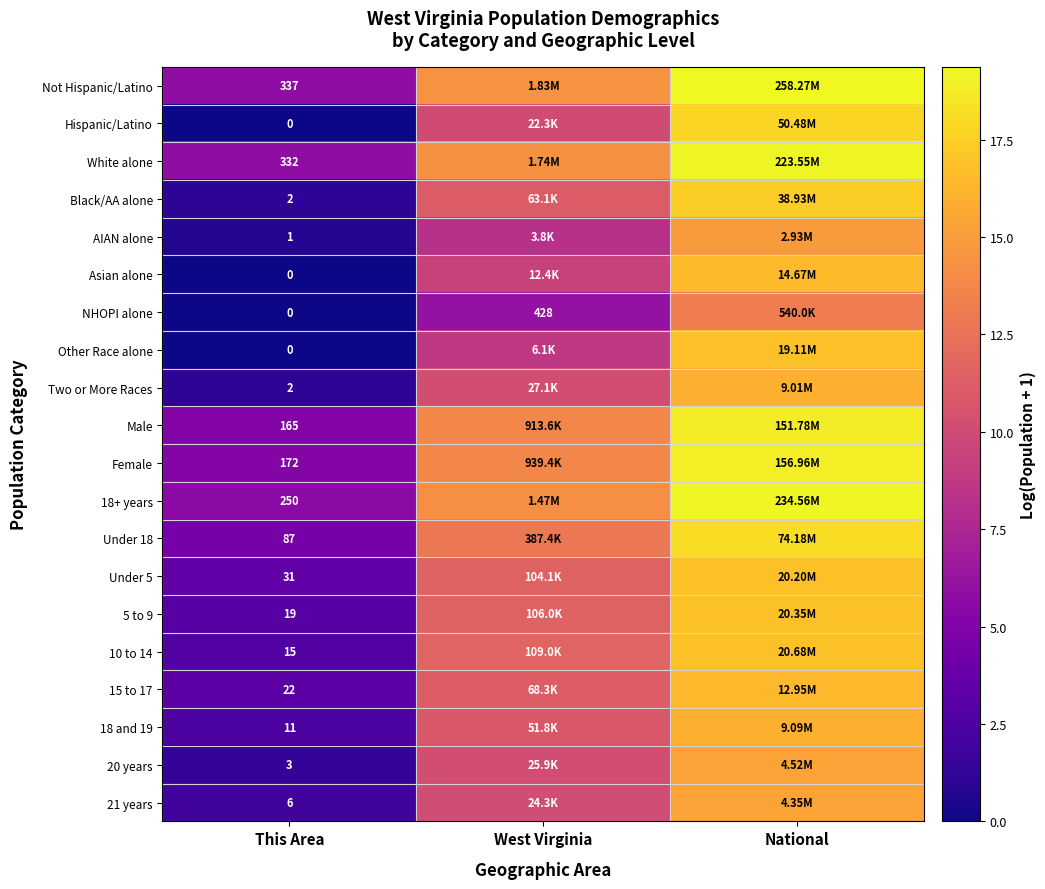

Rank the series by their maximum value, from highest to lowest.

Not Hispanic/Latino, 18+ years, White alone, Female, Male, Under 18, Hispanic/Latino, Black/AA alone, 10 to 14, 5 to 9, Under 5, Other Race alone, Asian alone, 15 to 17, 18 and 19, Two or More Races, 20 years, 21 years, AIAN alone, NHOPI alone